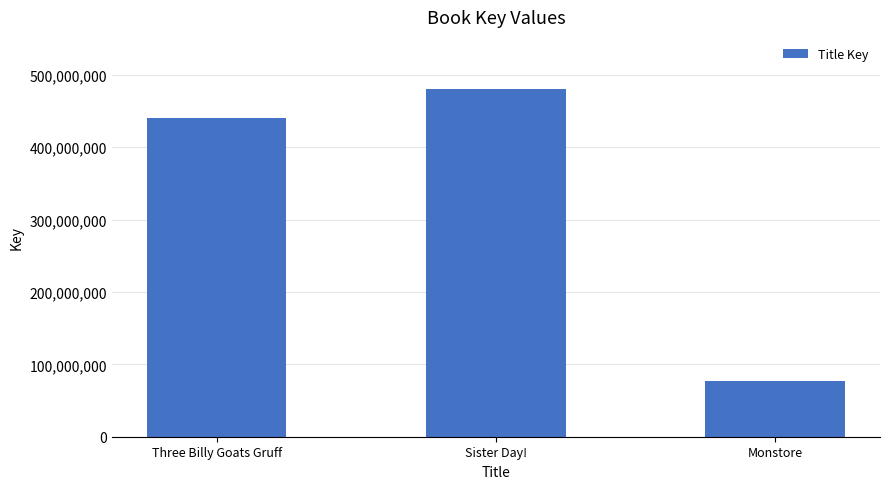

Read the value at Three Billy Goats Gruff, to the nearest 100.

440510800